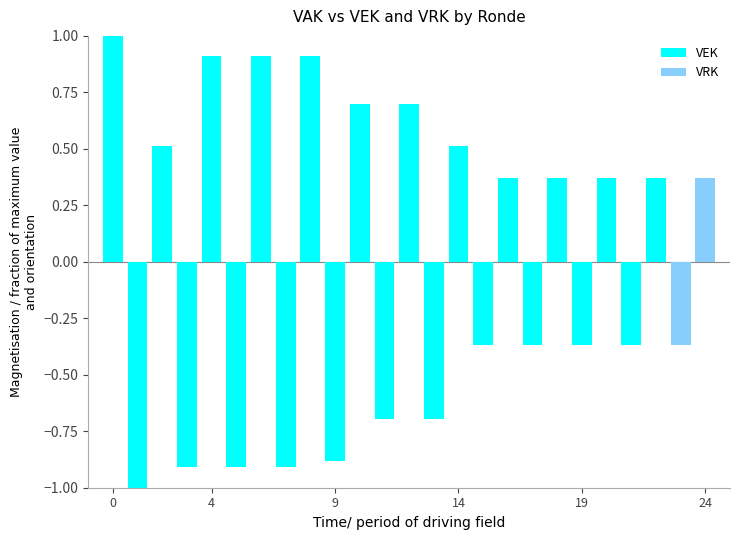

At how many categories does at least one series exceed 0?

13